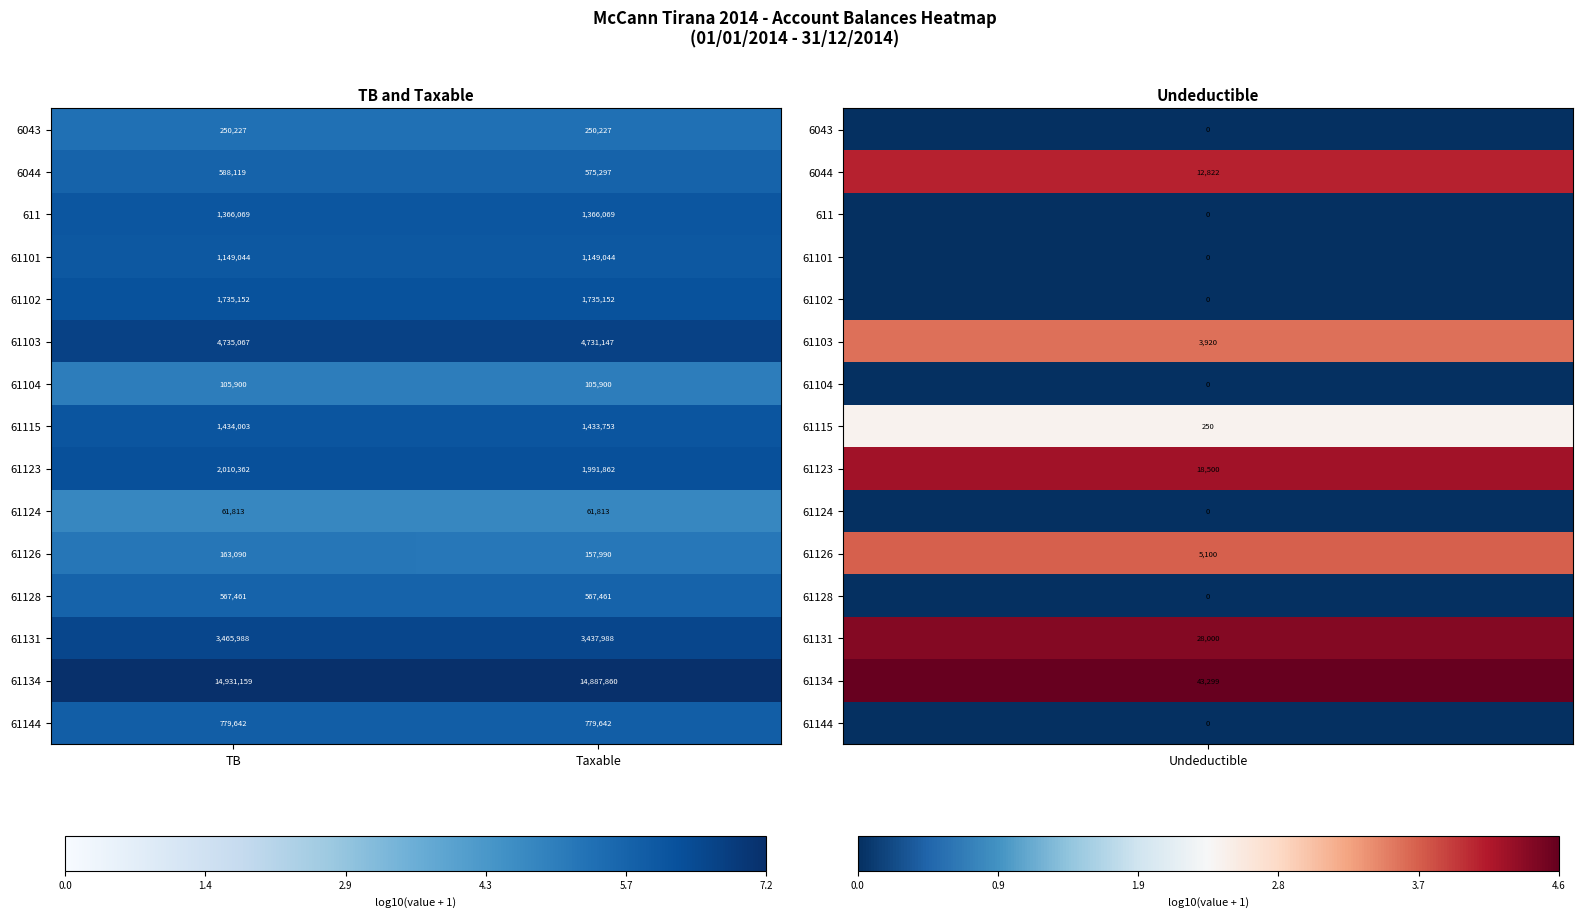

What is the difference between the 61123 values at Taxable and TB?

18500